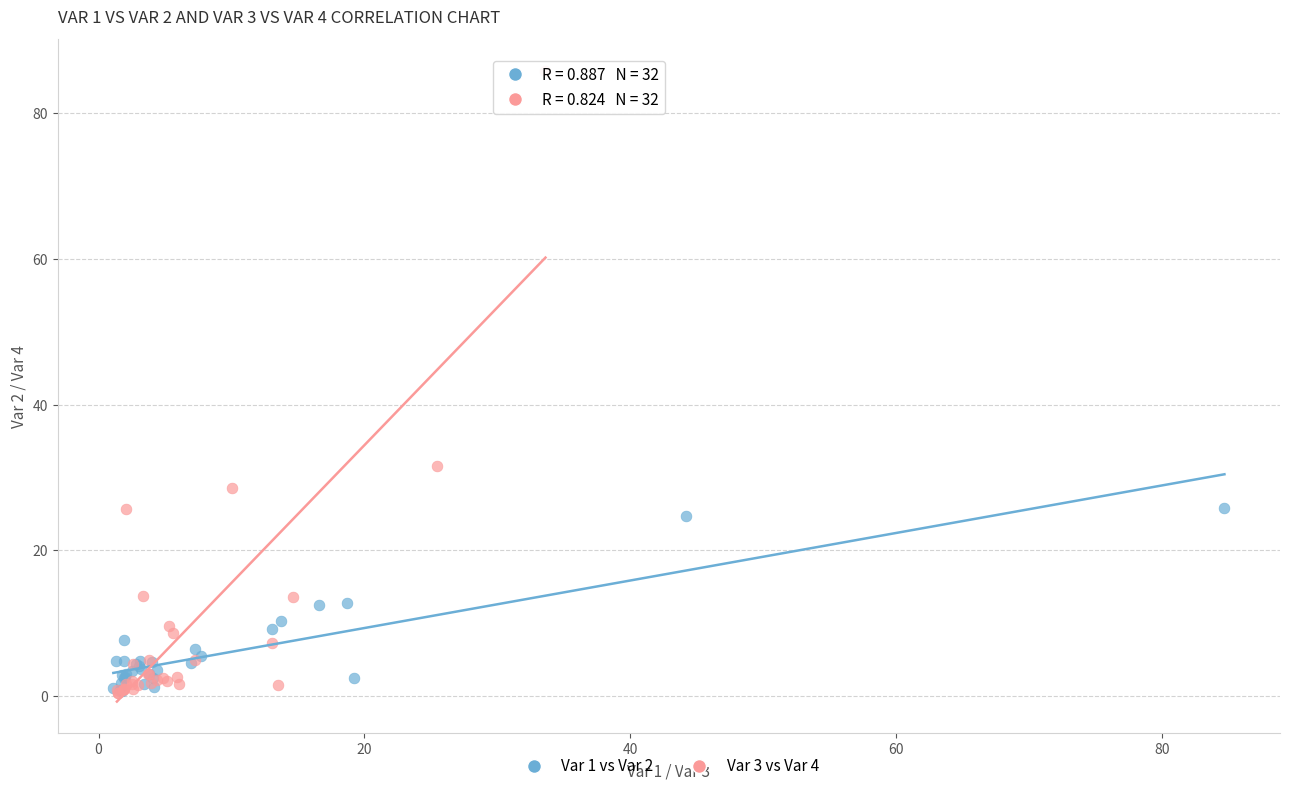

Which series has the widest spread of Y values?

Var 3 vs Var 4